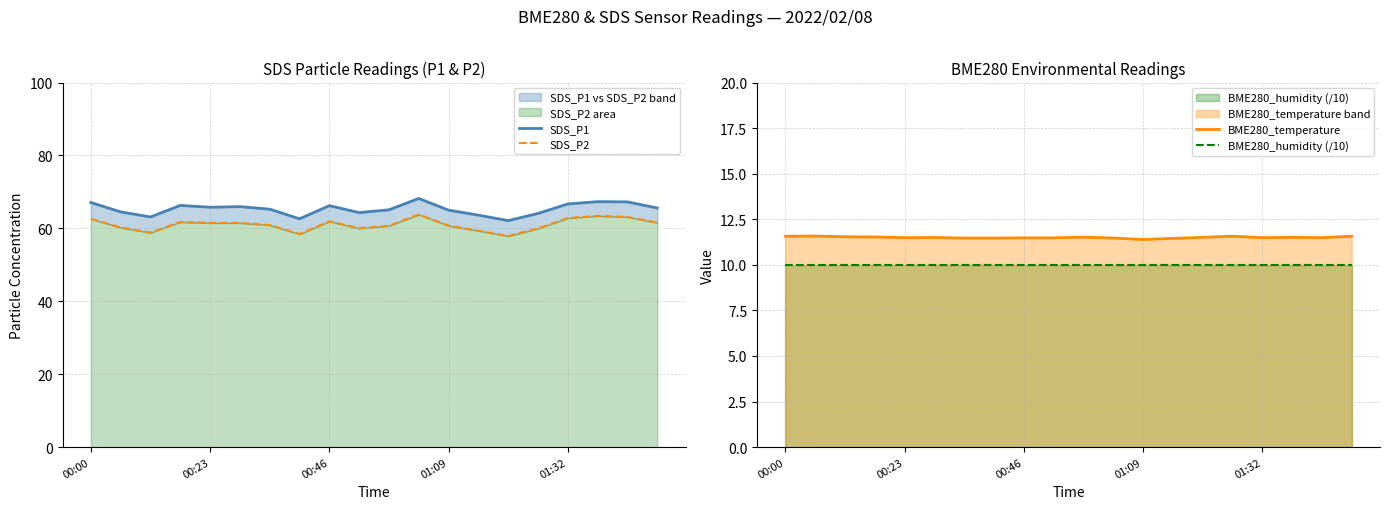

True or false: SDS_P1 and BME280_temperature intersect in this chart.

False